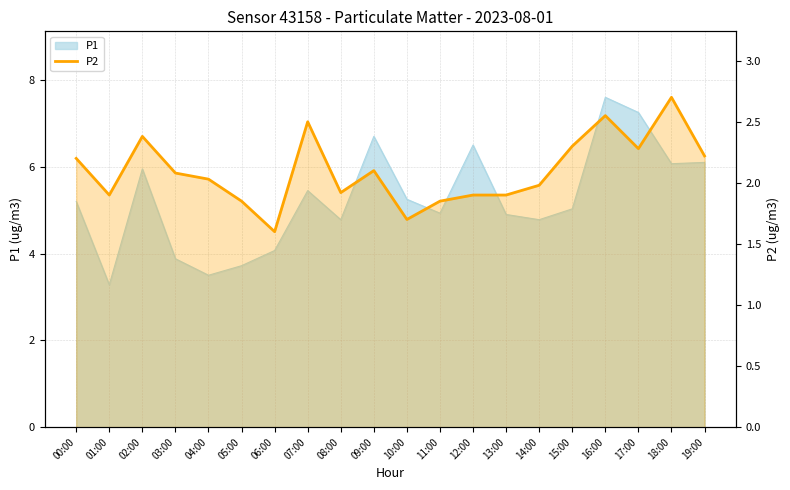

Reading left to right, what are all the values shown in this chart?

2.2	1.9	2.4	2.1	2.0	1.9	1.6	2.5	1.9	2.1	1.7	1.9	1.9	1.9	2.0	2.3	2.5	2.3	2.7	2.2